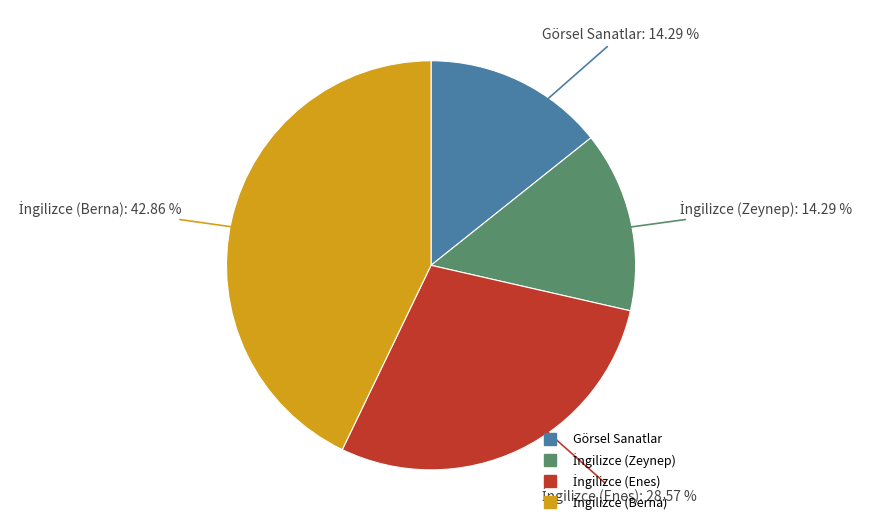

Does any single category account for the majority?

No